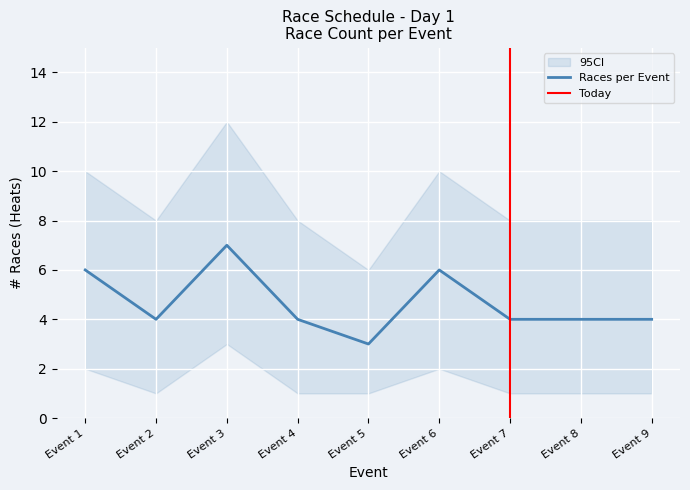

What is the value of the CI_upper point at the 6th from the left?

10